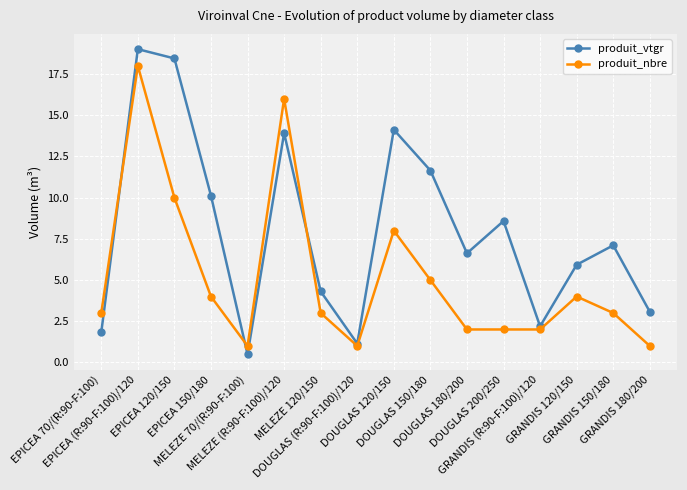

Where do produit_vtgr and produit_nbre first cross each other?

EPICEA 70/(R:90-F:100) and EPICEA (R:90-F:100)/120